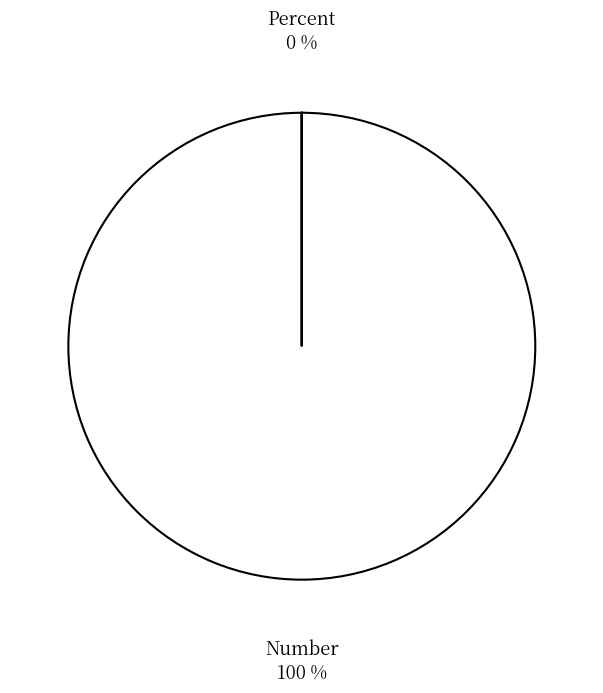

Which category has the biggest portion of the pie?

Number